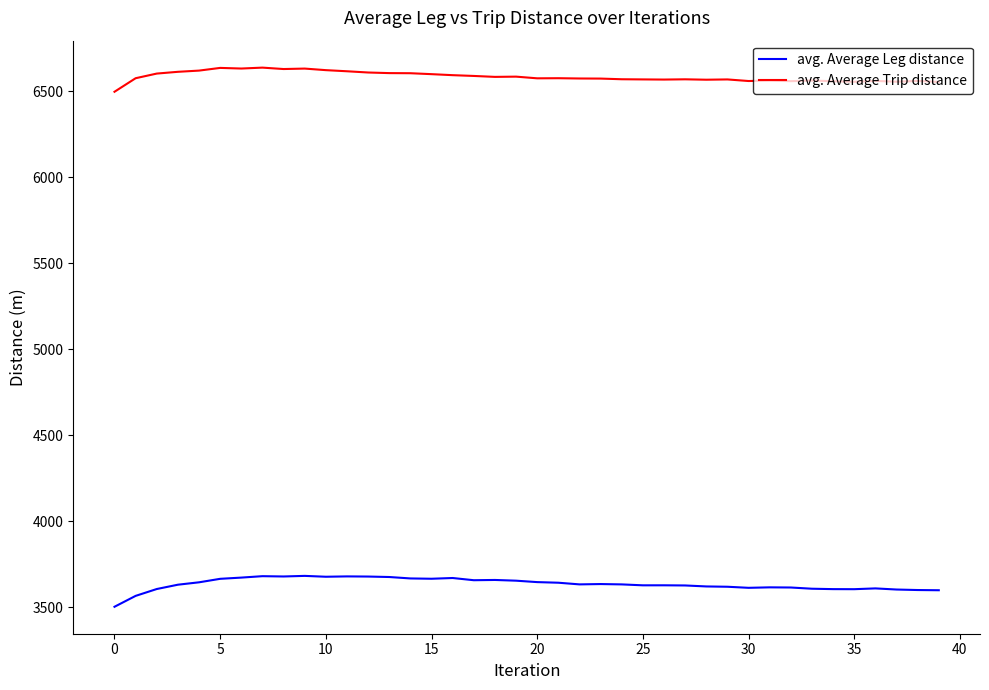

Is this an area chart (filled region under the line)?

No